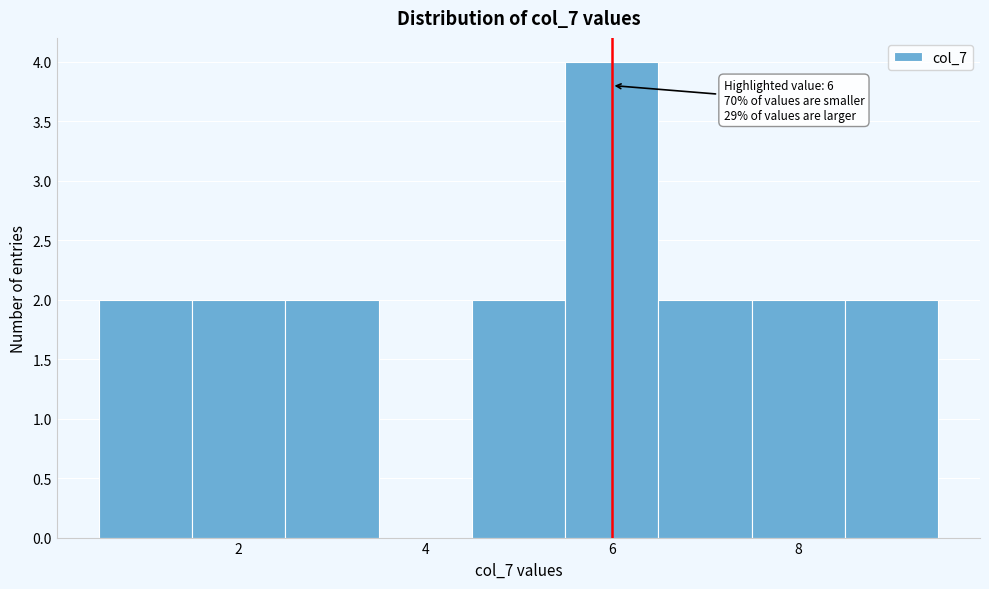

Over which range of the x-axis is the bar tallest?

5.5 to 6.5